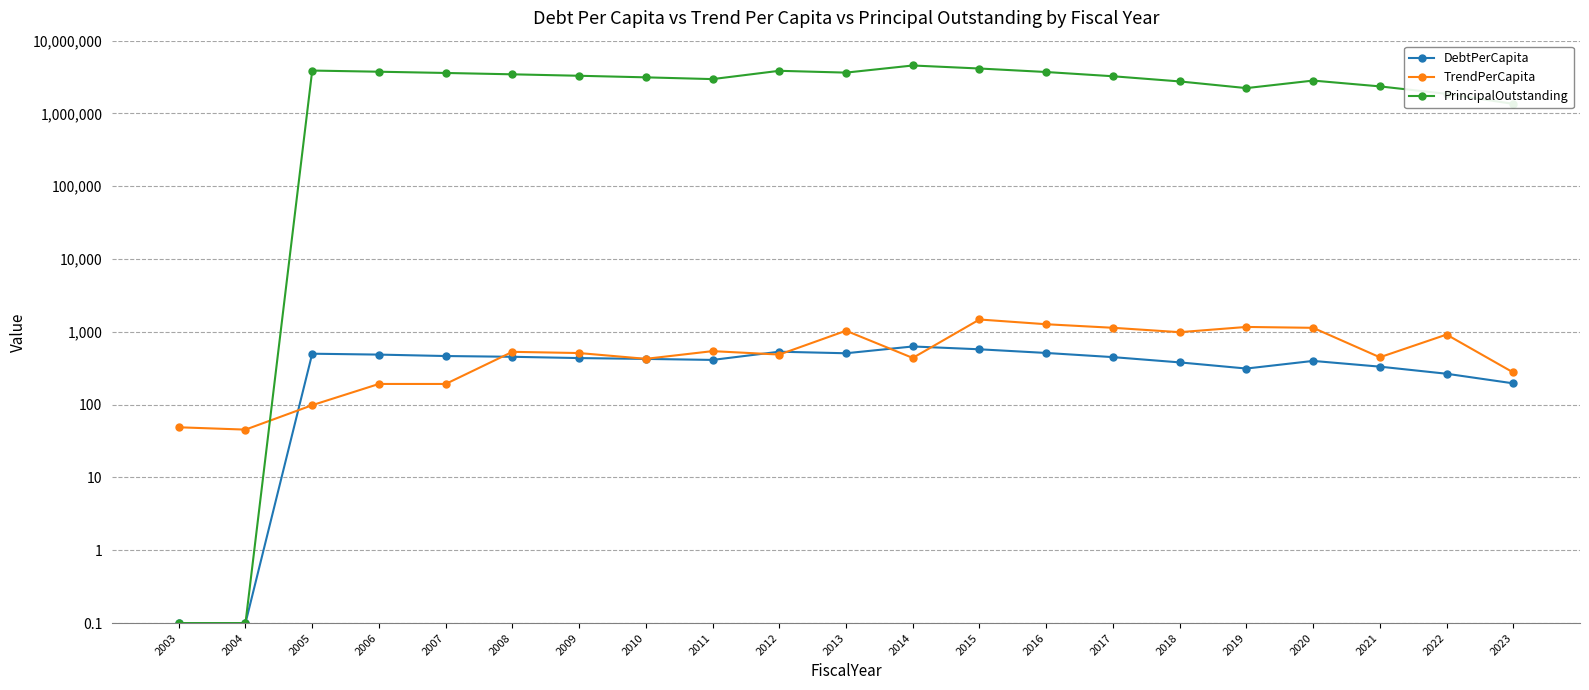

Reading left to right, transcribe all the data shown in this chart.

DebtPerCapita: 0.1	0.1	501.1	487.2	465.7	454.6	436.5	425.0	411.7	533.8	508.3	630.1	576.2	513.1	449.8	380.8	313.5	399.0	332.8	265.9	196.2
TrendPerCapita: 48.9	45.4	98.4	192.5	192.5	531.8	511.6	426.2	543.7	487.7	1036.6	438.4	1478.7	1272.8	1137.6	990.0	1168.3	1136.5	447.7	917.9	276.8
PrincipalOutstanding: 0.1	0.1	3885000.0	3745000.0	3600000.0	3450000.0	3295000.0	3135000.0	2965000.0	3855000.0	3640000.0	4560000.0	4145000.0	3710000.0	3245000.0	2755000.0	2230000.0	2830000.0	2355000.0	1860000.0	1355000.0